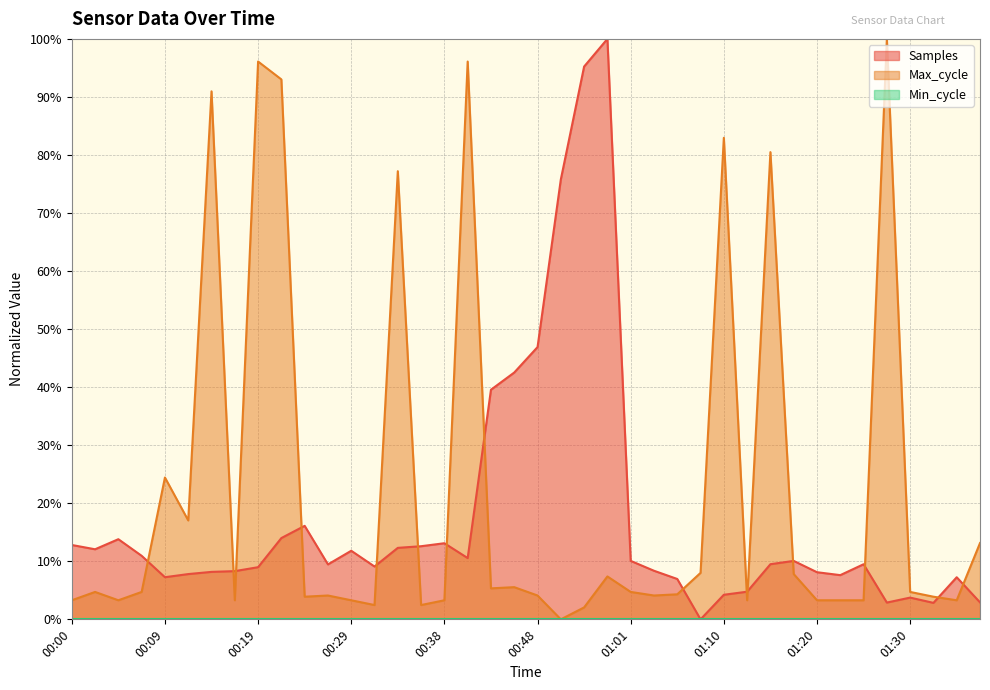

What position from the right is 00:09?

36